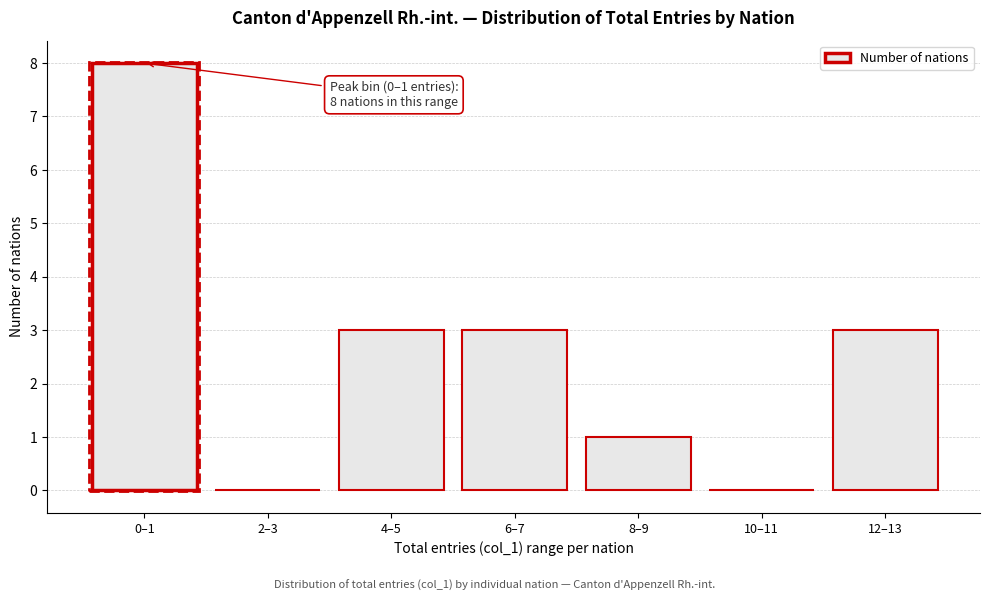

Reading left to right, what are all the values shown in this chart?

0–1=8	2–3=0	4–5=3	6–7=3	8–9=1	10–11=0	12–13=3